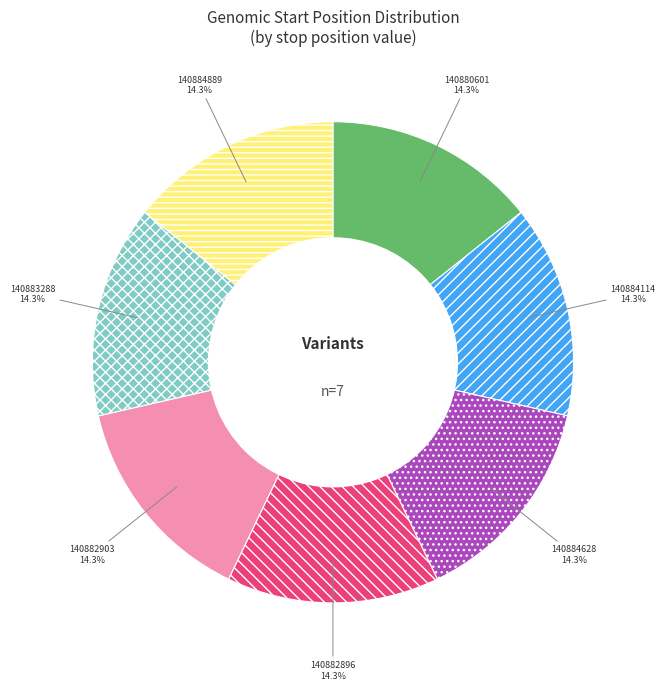

Is it true that 140880601 is 14% of the pie?

True